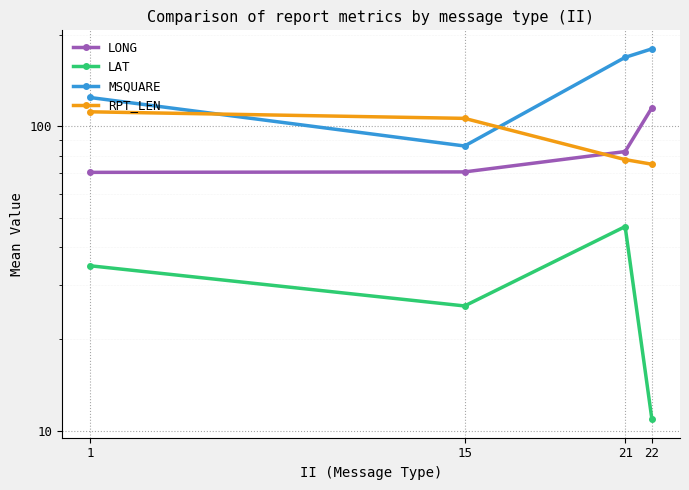

Which series ends up on top after the final intersection of MSQUARE and RPT_LEN?

MSQUARE